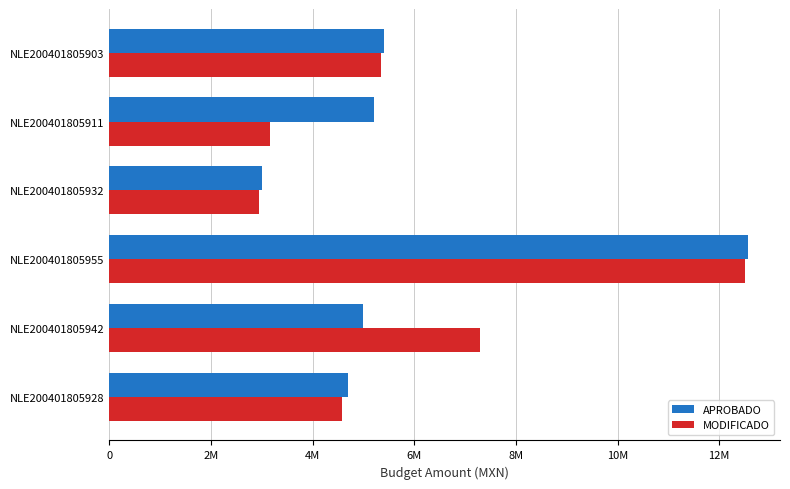

What are all the series names shown in the legend?

APROBADO, MODIFICADO